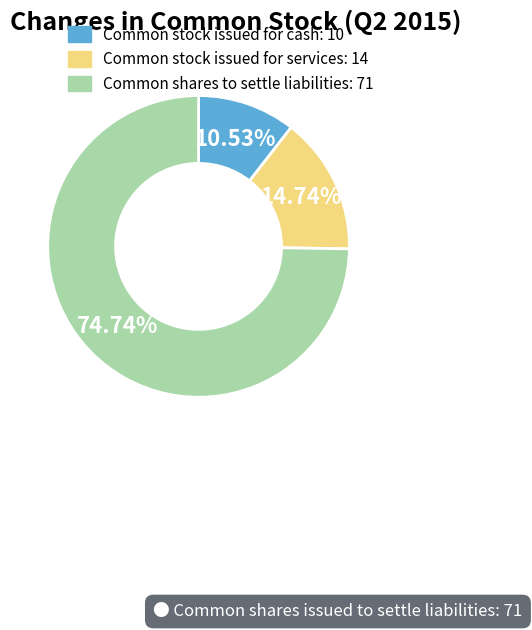

Is there a majority slice in this chart?

Yes